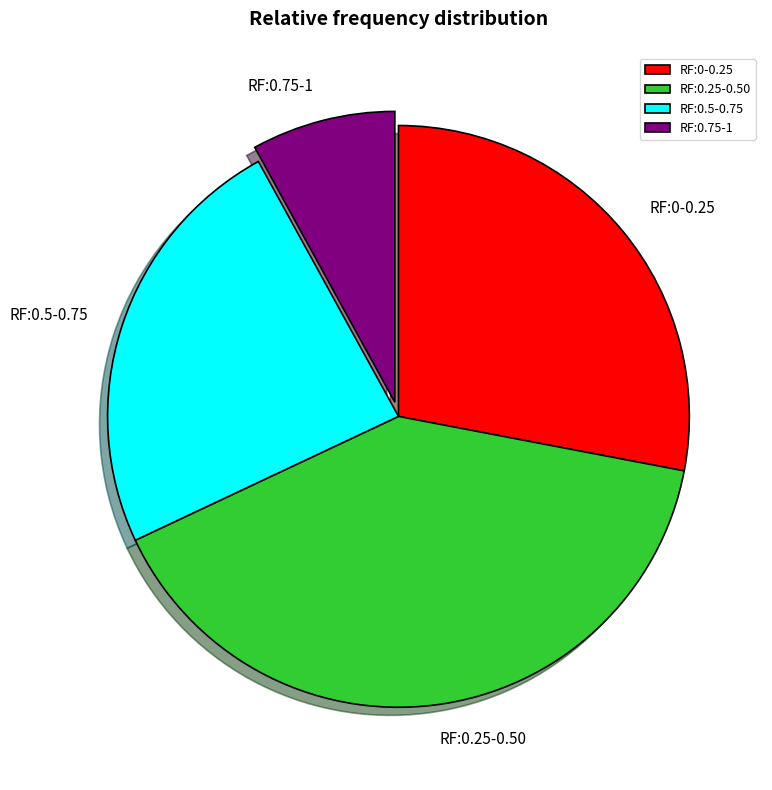

What is the ratio of the value at RF:0.25-0.50 to the value at RF:0.5-0.75?

1.7